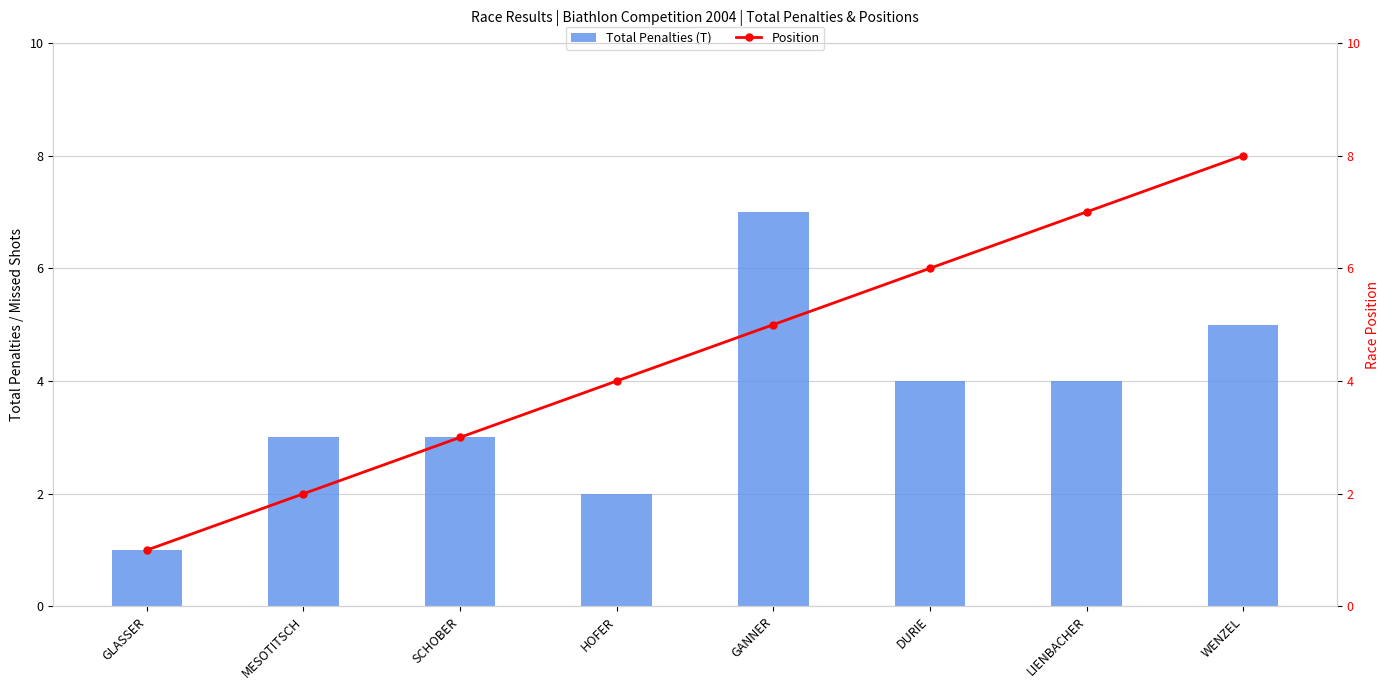

Which series has the largest total across all categories?

Position